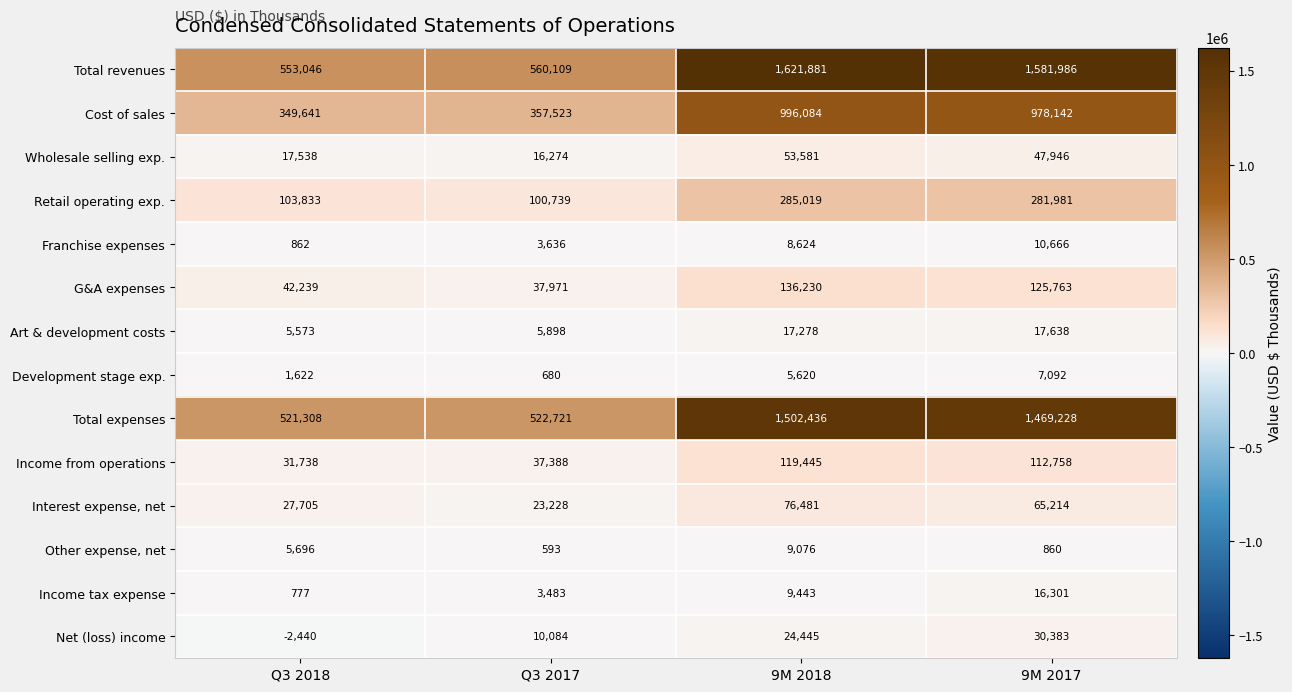

Between Q3 2018 and 9M 2017, which series saw the biggest shift?

Total revenues